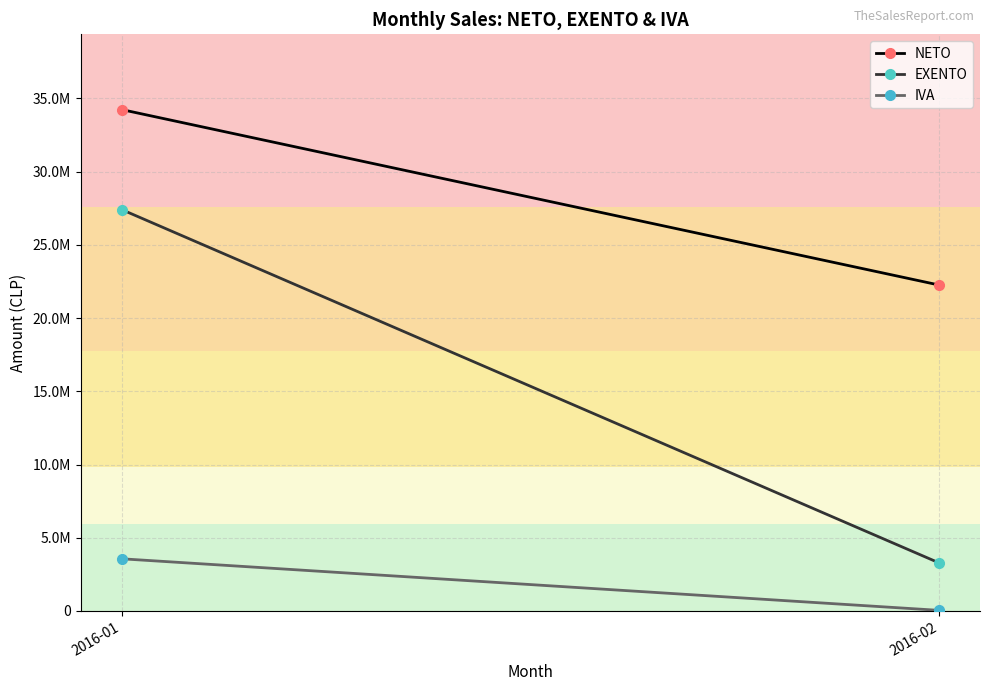

What is the difference between the IVA values at 2016-01 and 2016-02?

3522357